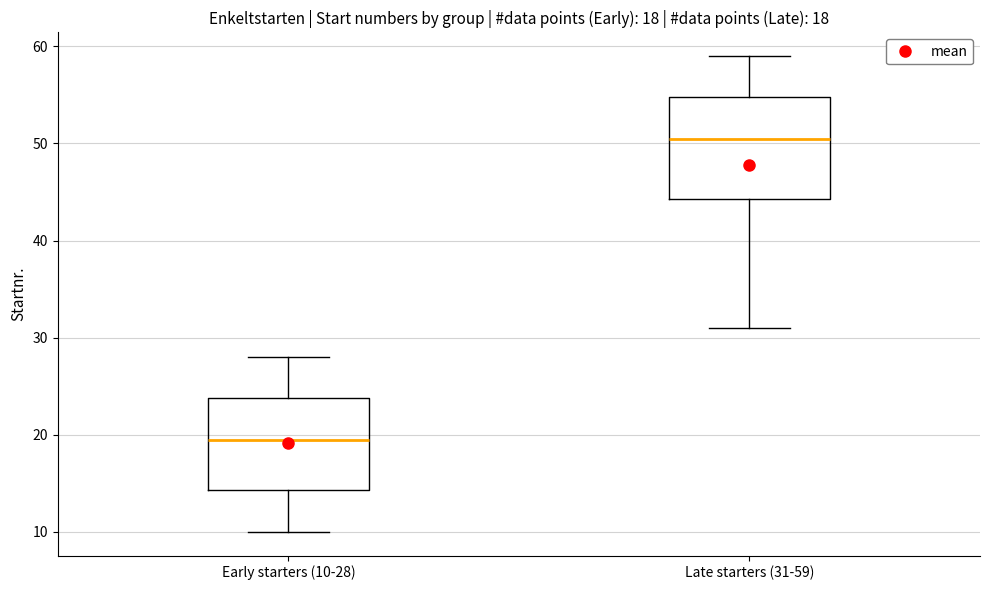

Comparing the boxes themselves (not the whiskers), which one is the tallest?

Late starters (31-59)